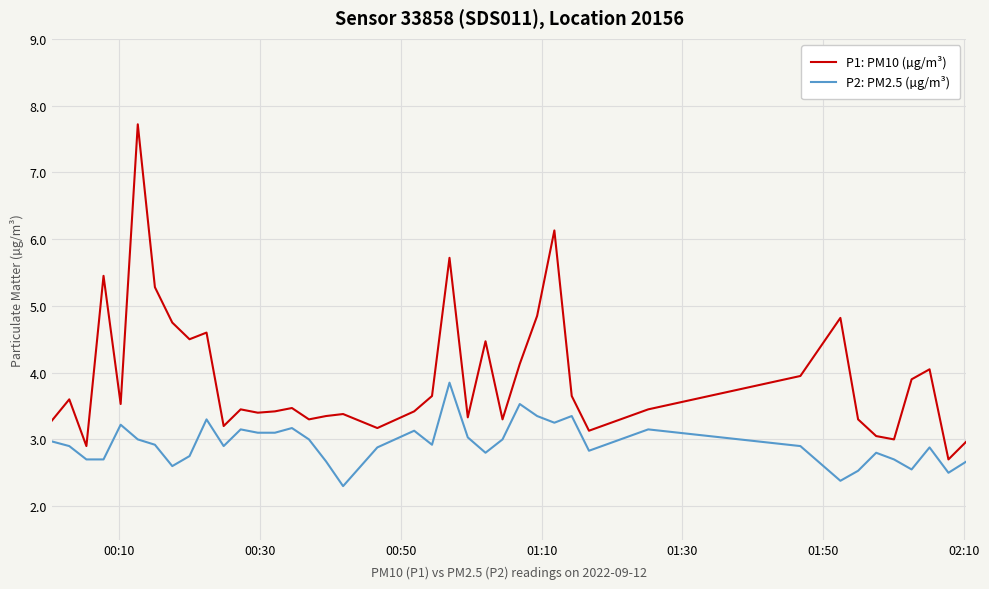

In P1: PM10 (µg/m³), how many points are lower than both neighbors (excluding endpoints)?

12